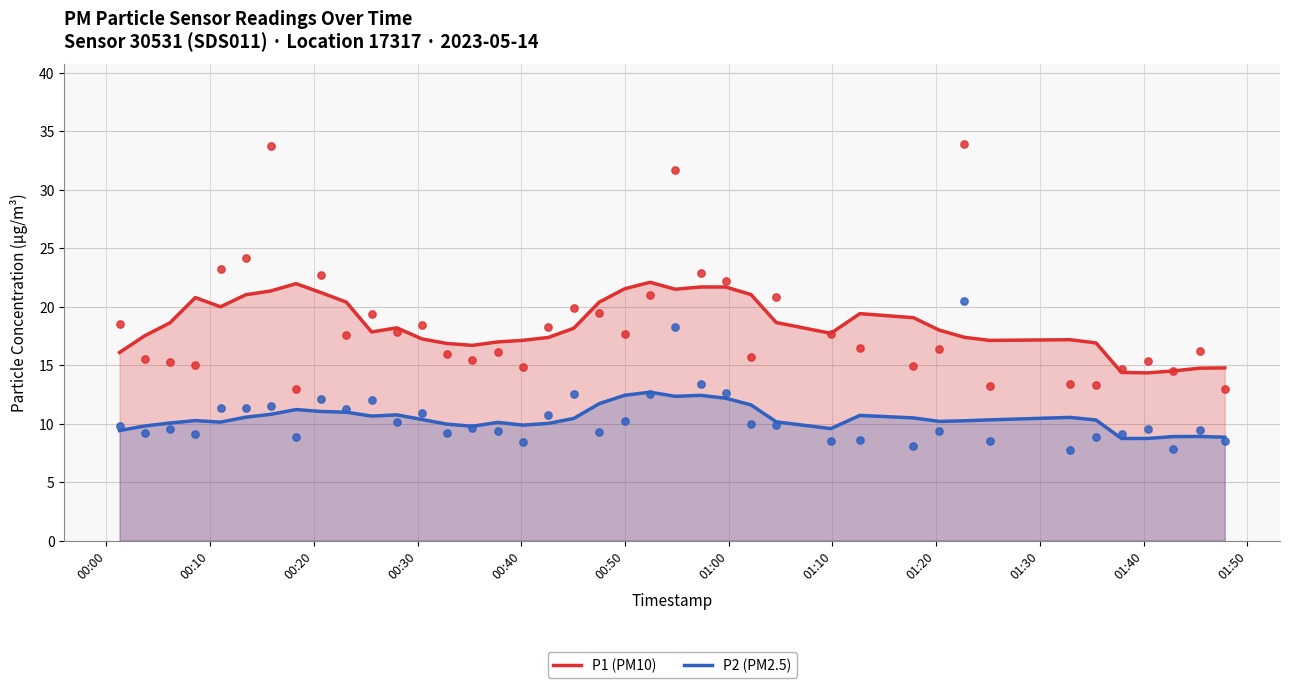

Which series contains the lowest Y value?

P2 (PM2.5)